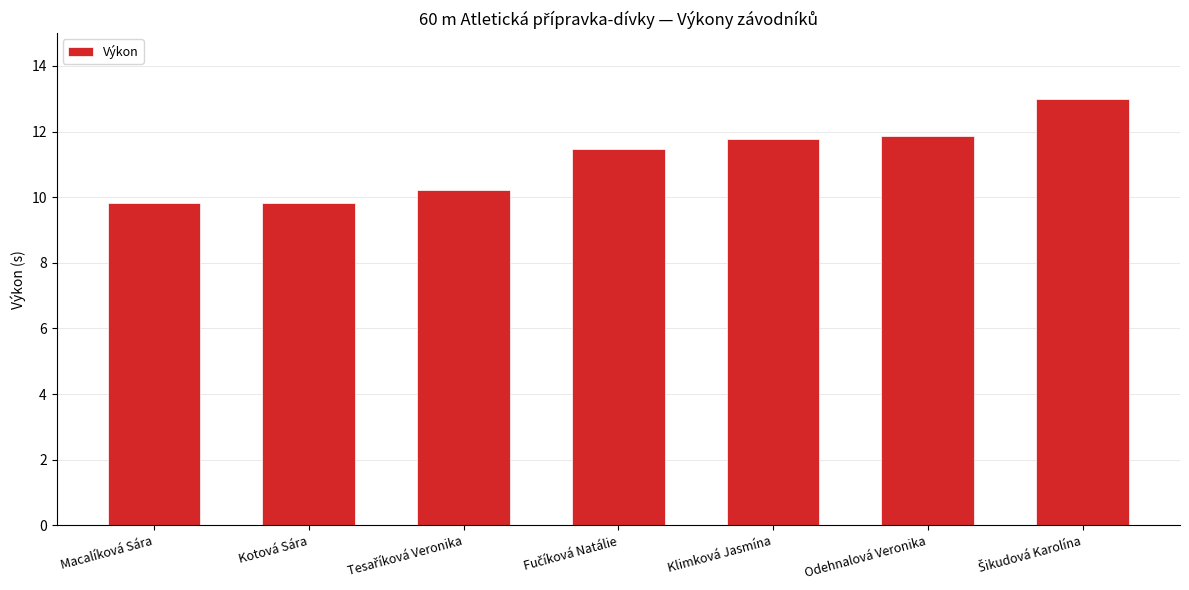

What is the ratio of the value at Kotová Sára to the value at Odehnalová Veronika?

0.8